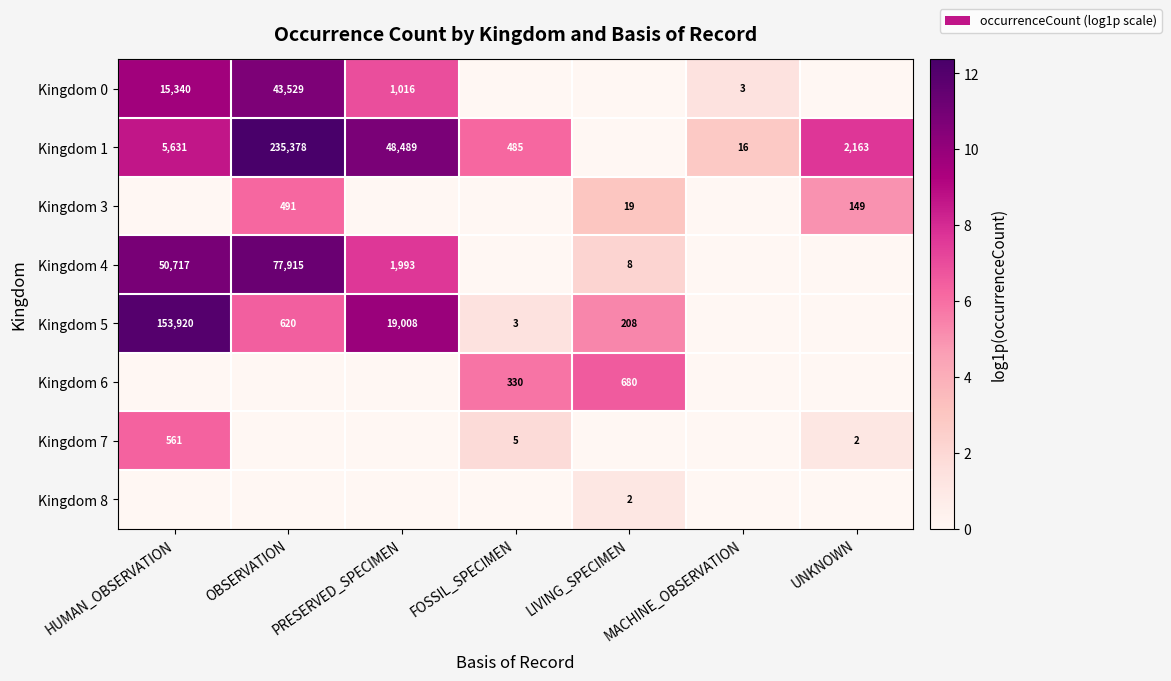

What is the difference between the Kingdom 4 values at LIVING_SPECIMEN and OBSERVATION?

77907